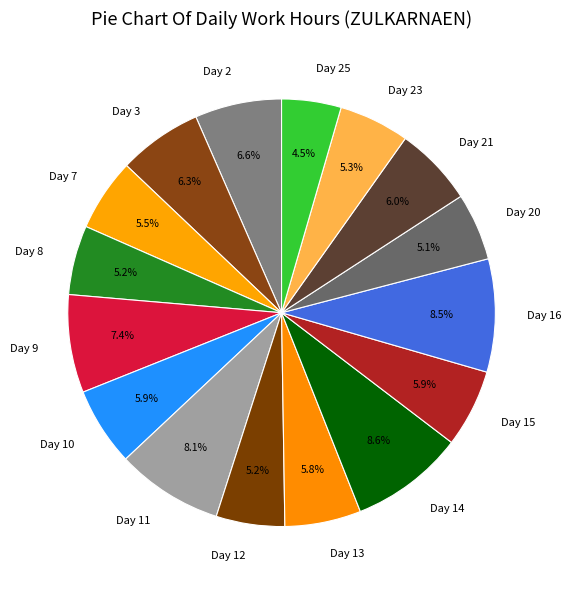

How many segments does this pie chart have?

16